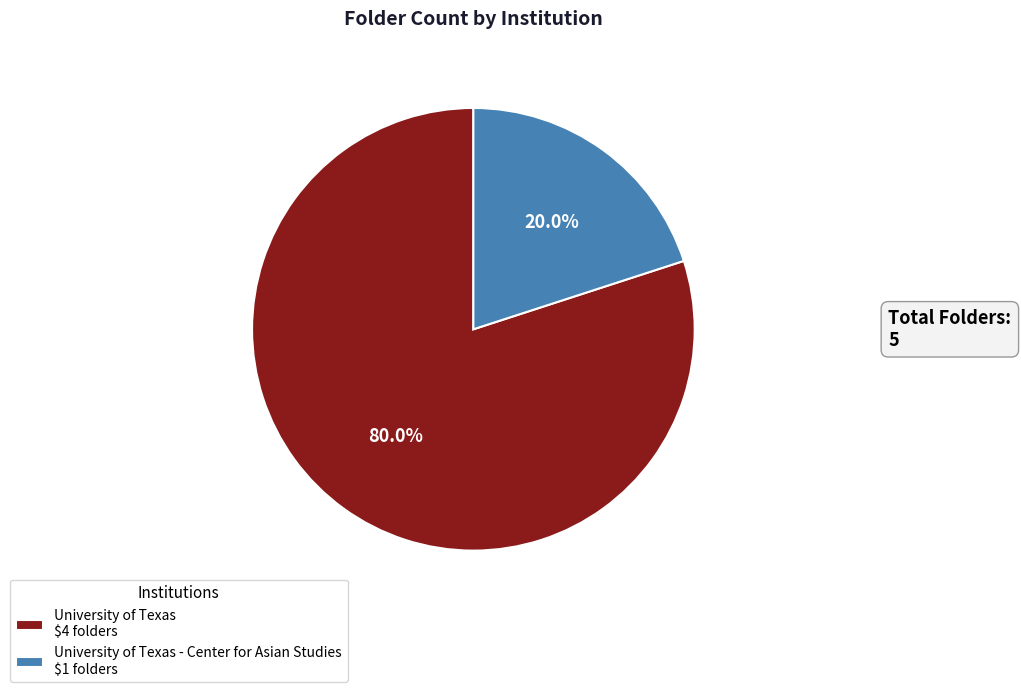

Count the number of slices in the pie.

2